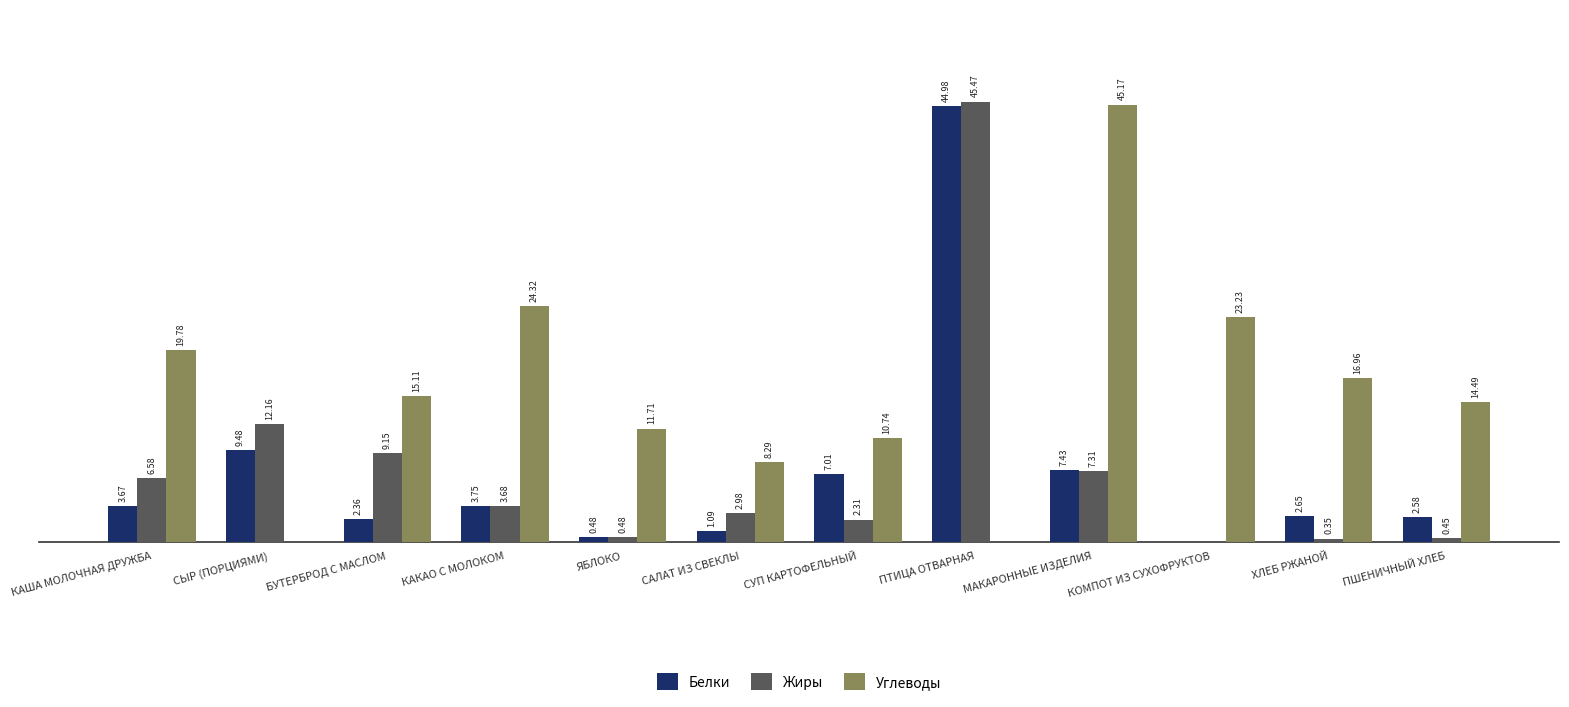

At which category is the sum across all series the highest?

ПТИЦА ОТВАРНАЯ